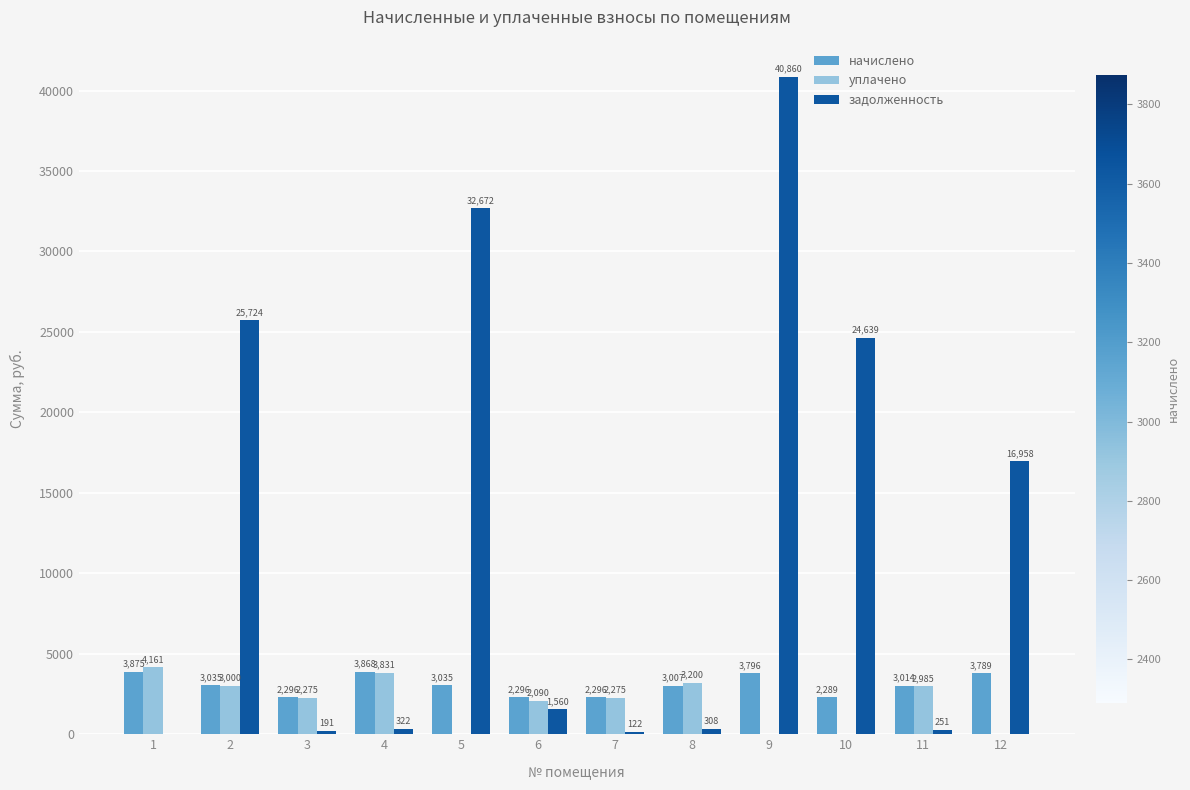

What is the total value across all series at 12?

20747.0